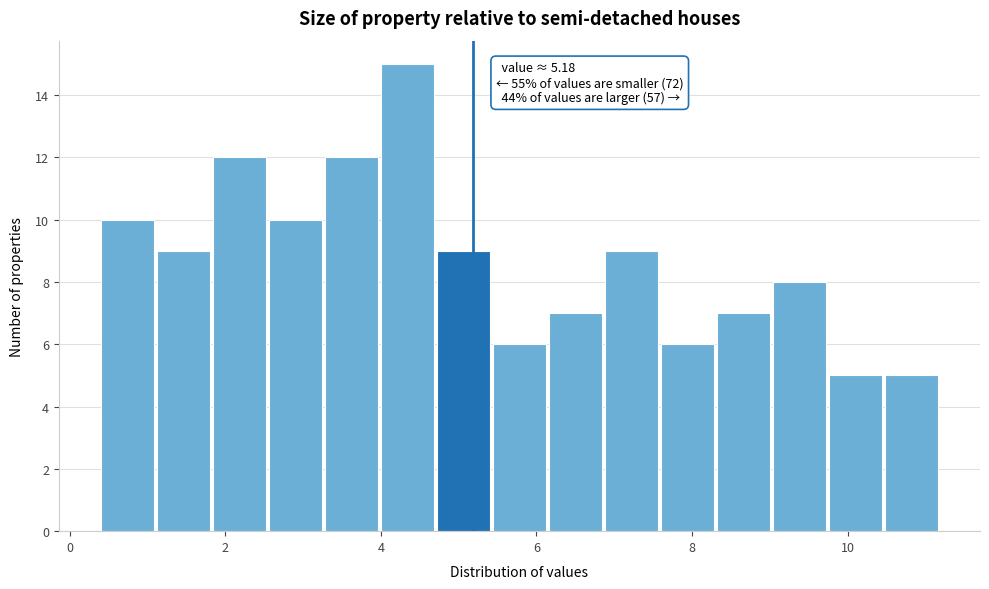

Read against the x-axis, roughly where is the centre of the tallest bar?

4.4